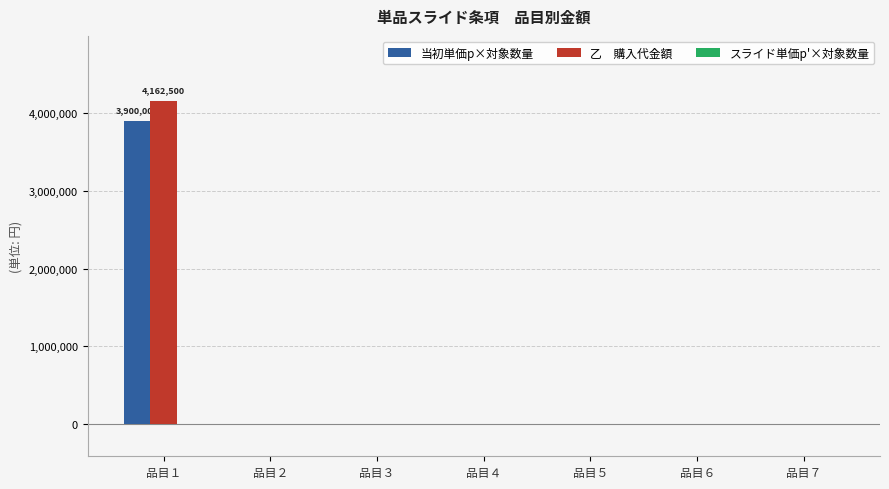

Which category has the highest value across all series?

品目１